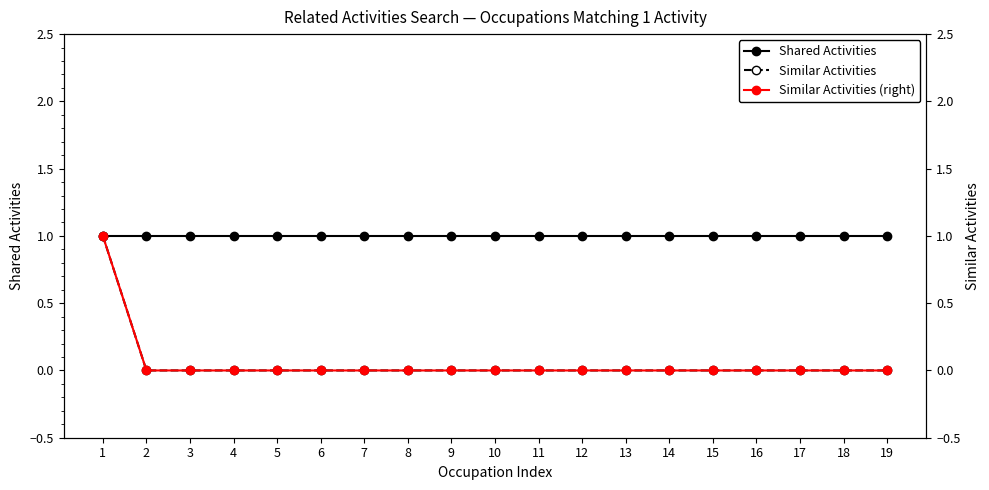

What is the greatest value displayed?

1